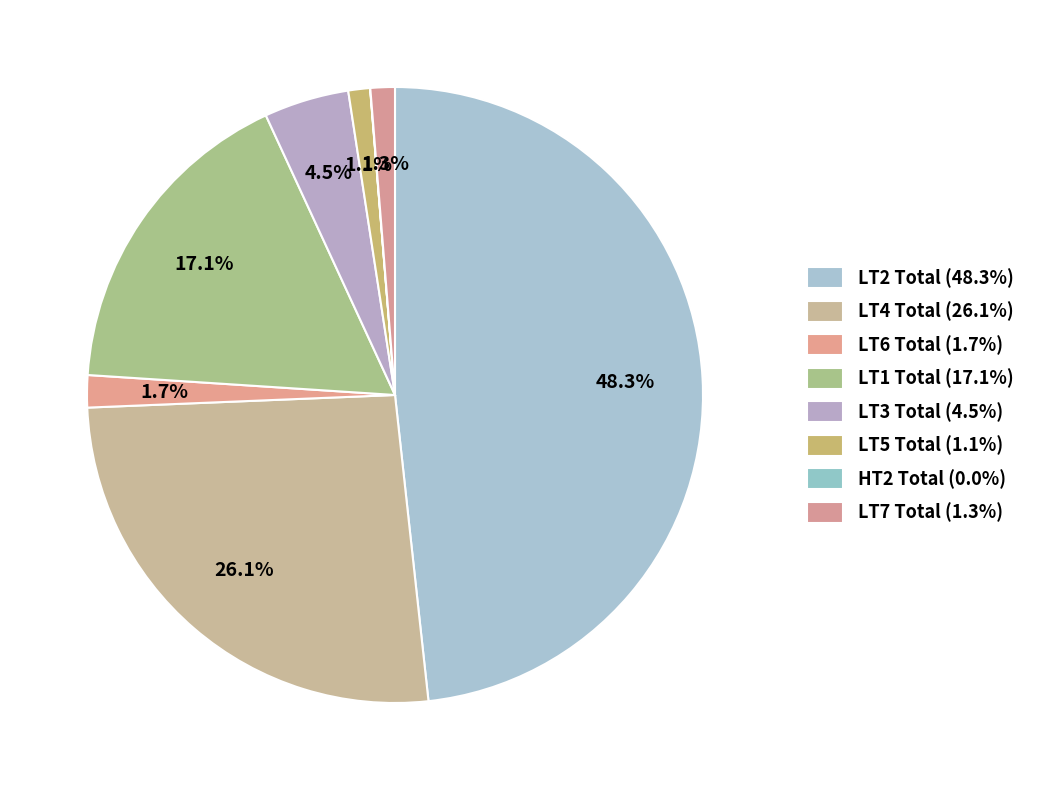

How many slices are in this pie chart?

8